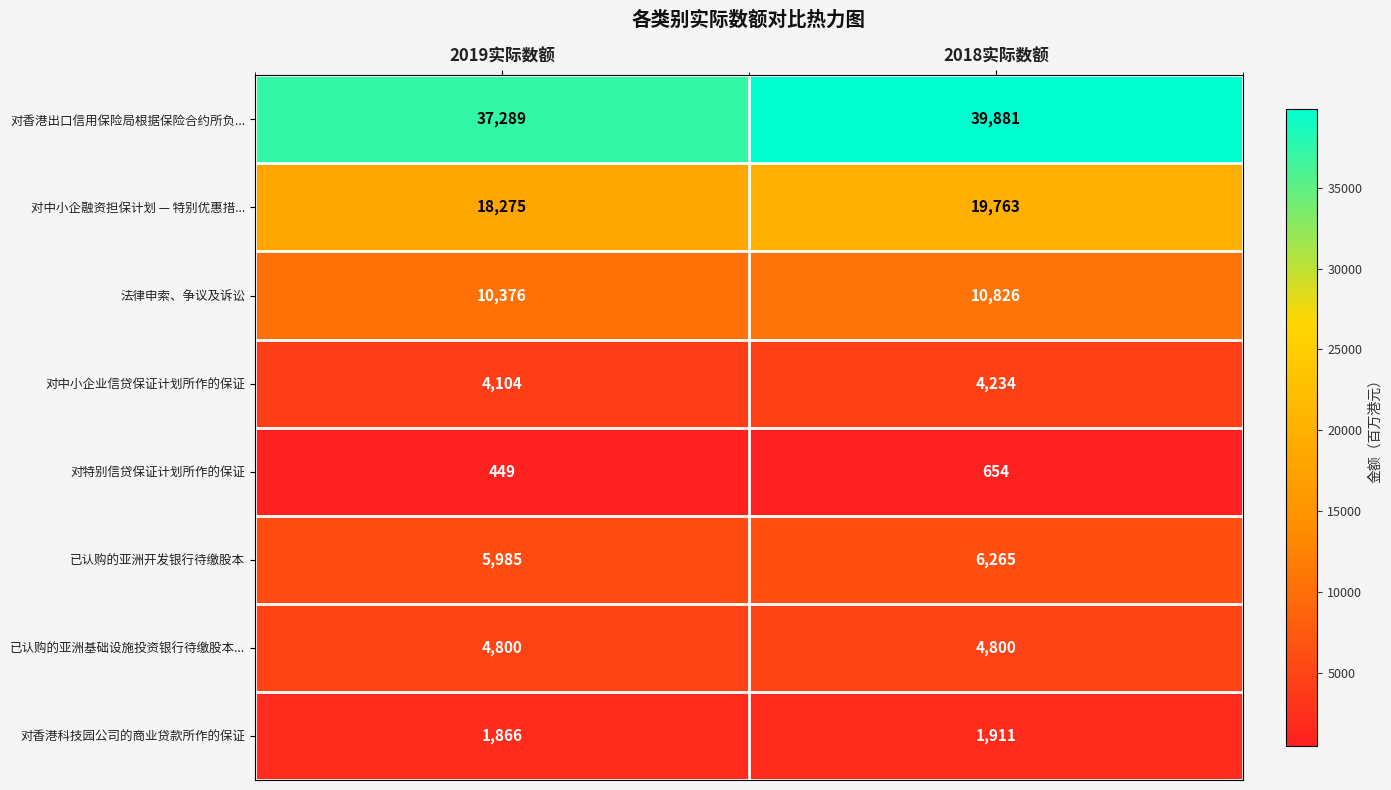

How many distinct data groups are displayed?

8